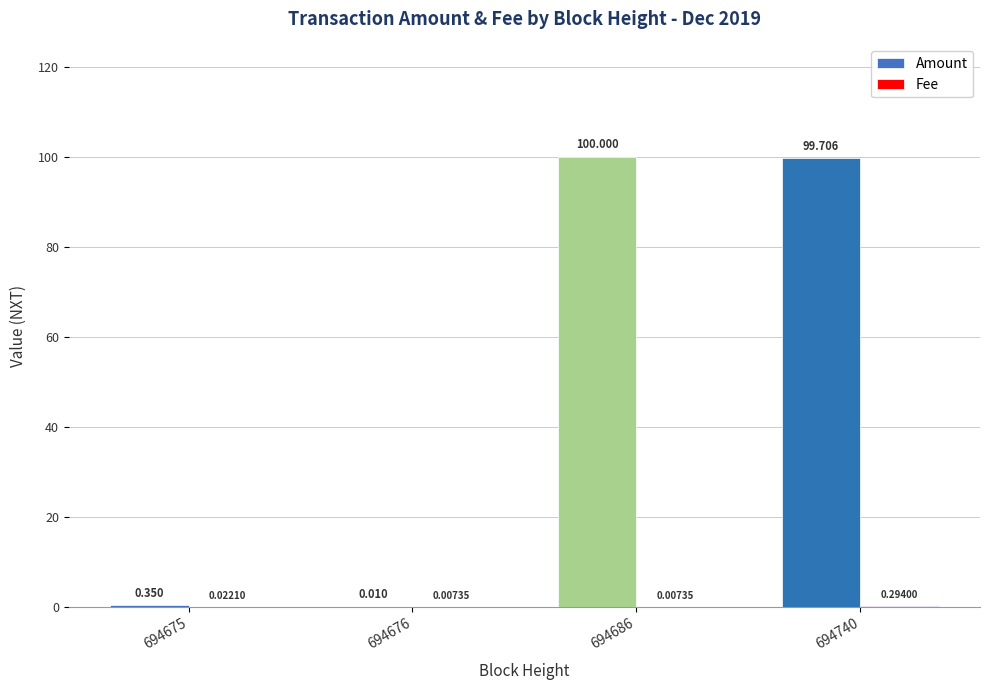

Between 694676 and 694740, which series saw the biggest shift?

Amount